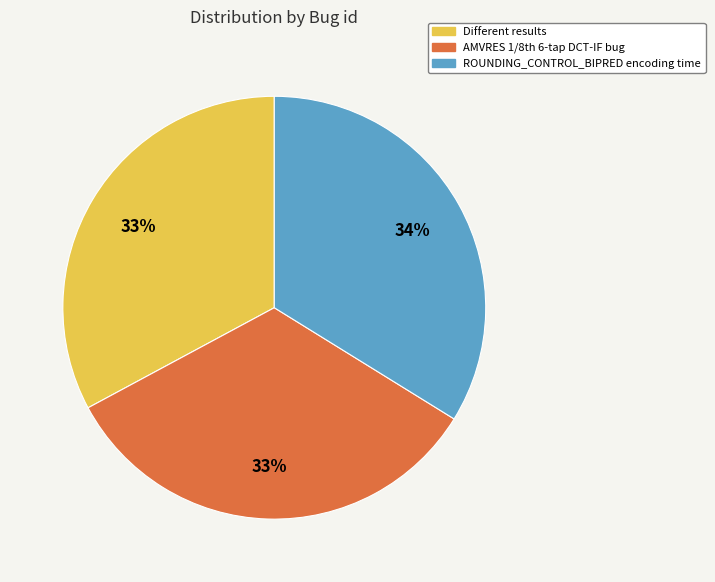

Count the number of slices in the pie.

3